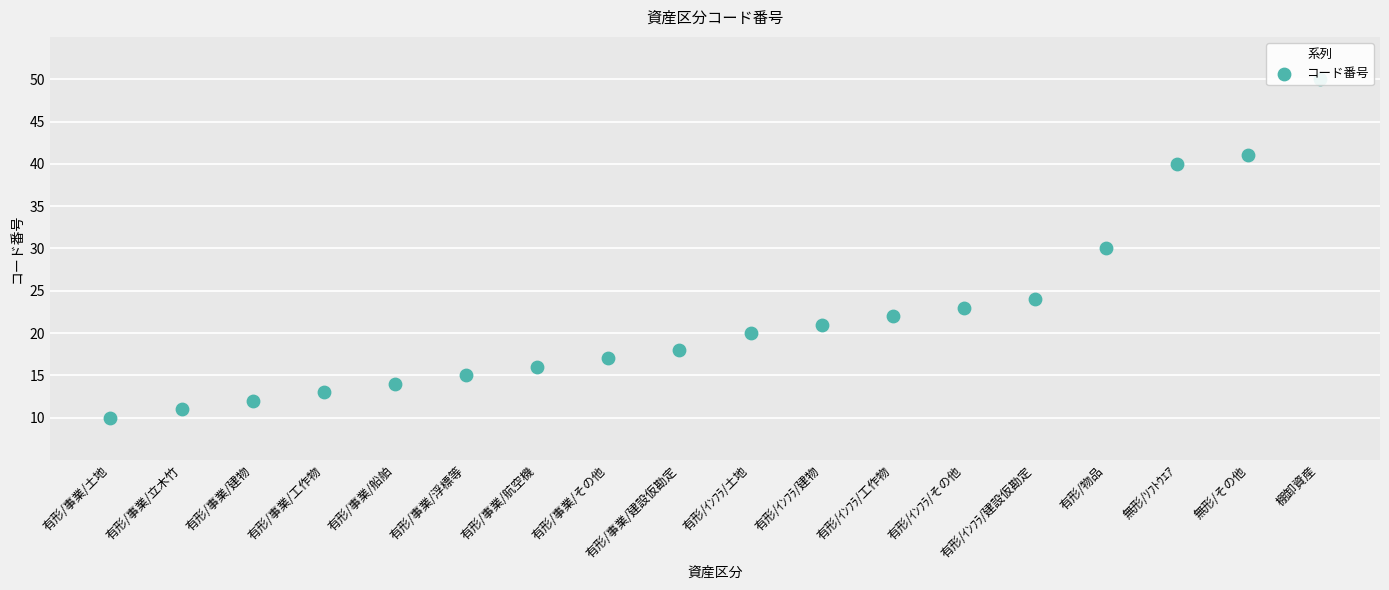

What is the change in value from 有形/事業/航空機 to 有形/ｲﾝﾌﾗ/建設仮勘定?

+8